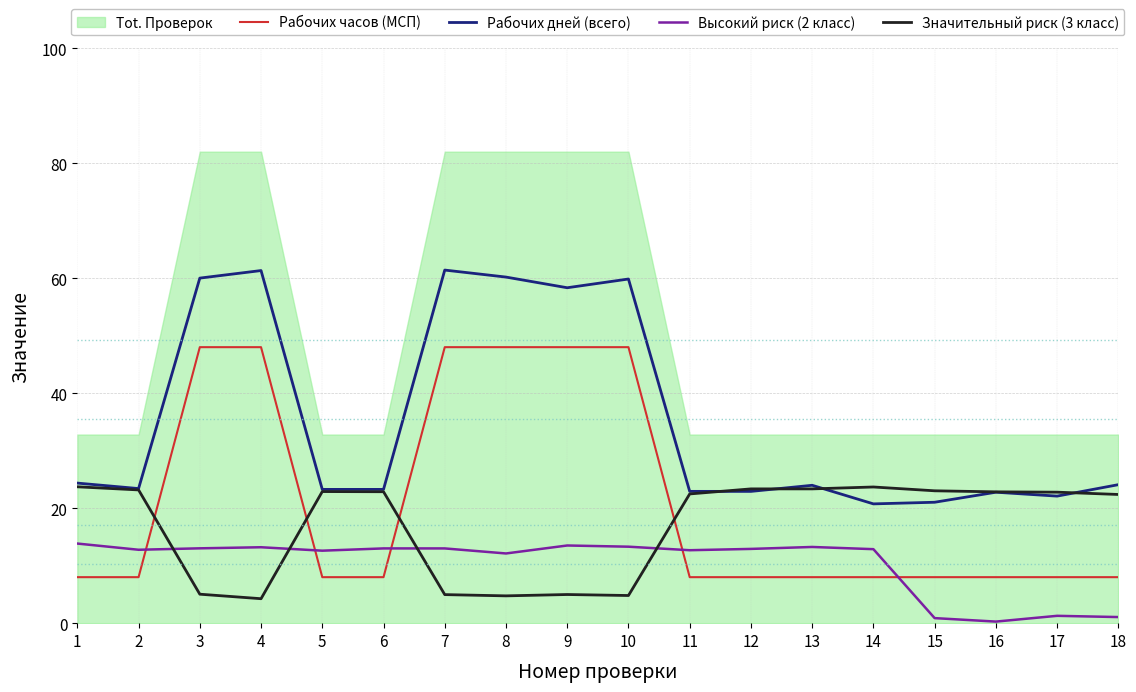

What is the sum of all Рабочих часов (МСП) values?

384.0